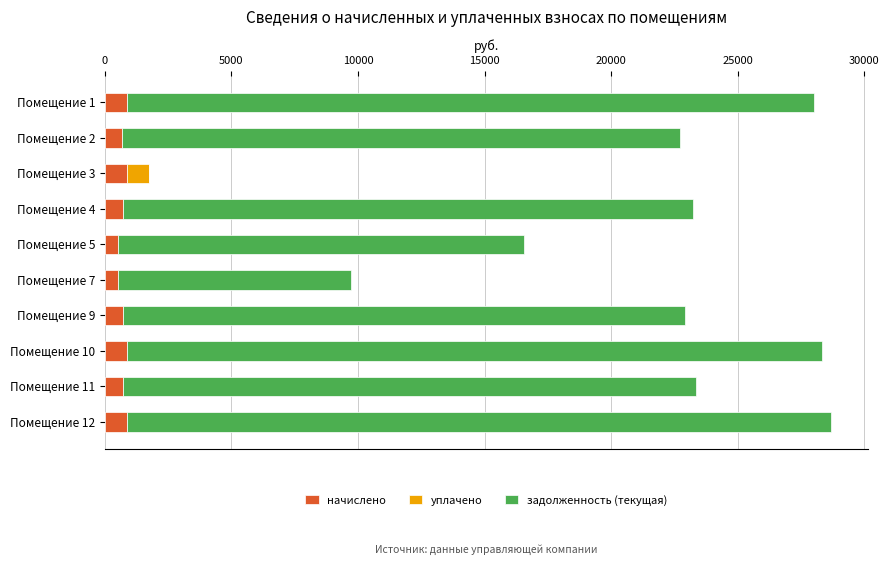

What are all the series names shown in the legend?

начислено, уплачено, задолженность (текущая)